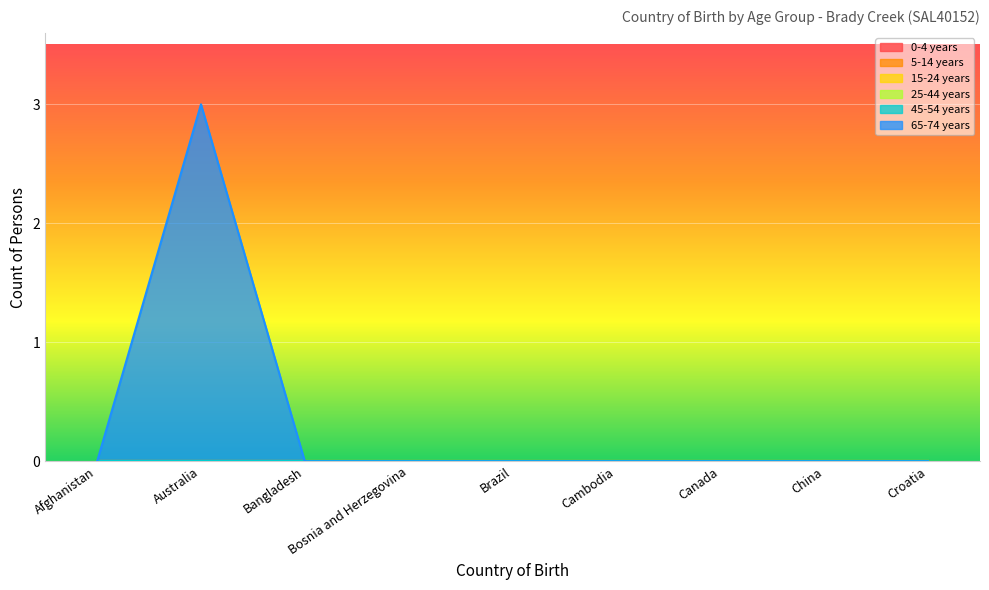

What is the greatest value displayed?

3